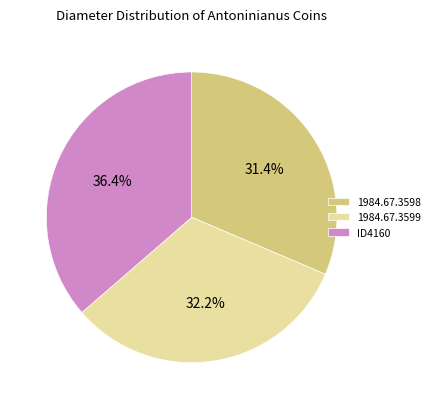

To the nearest percent, what portion does 1984.67.3599 represent?

32%